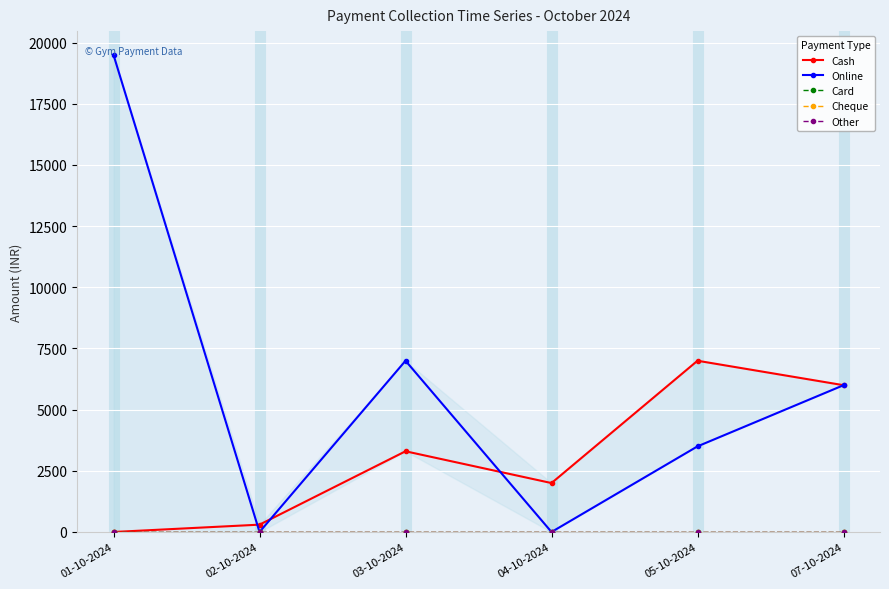

True or false: Online and Cheque intersect in this chart.

False